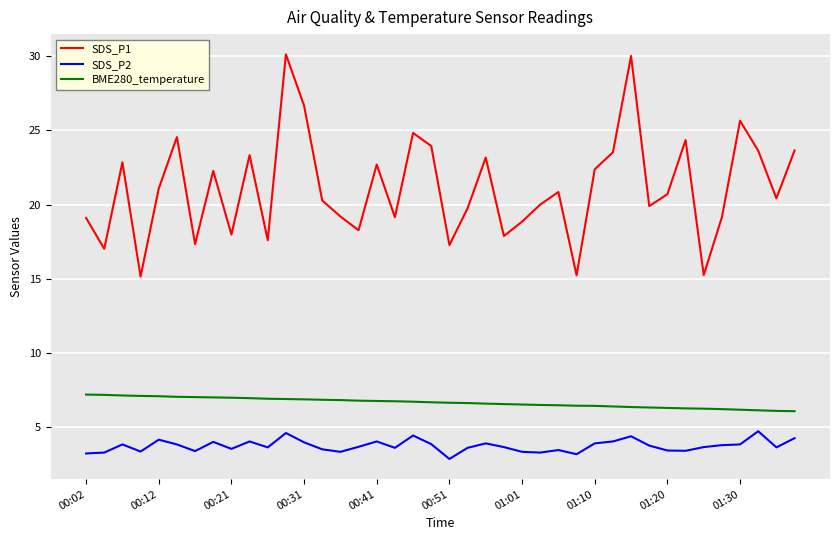

What is the highest value of the BME280_temperature series?

7.2